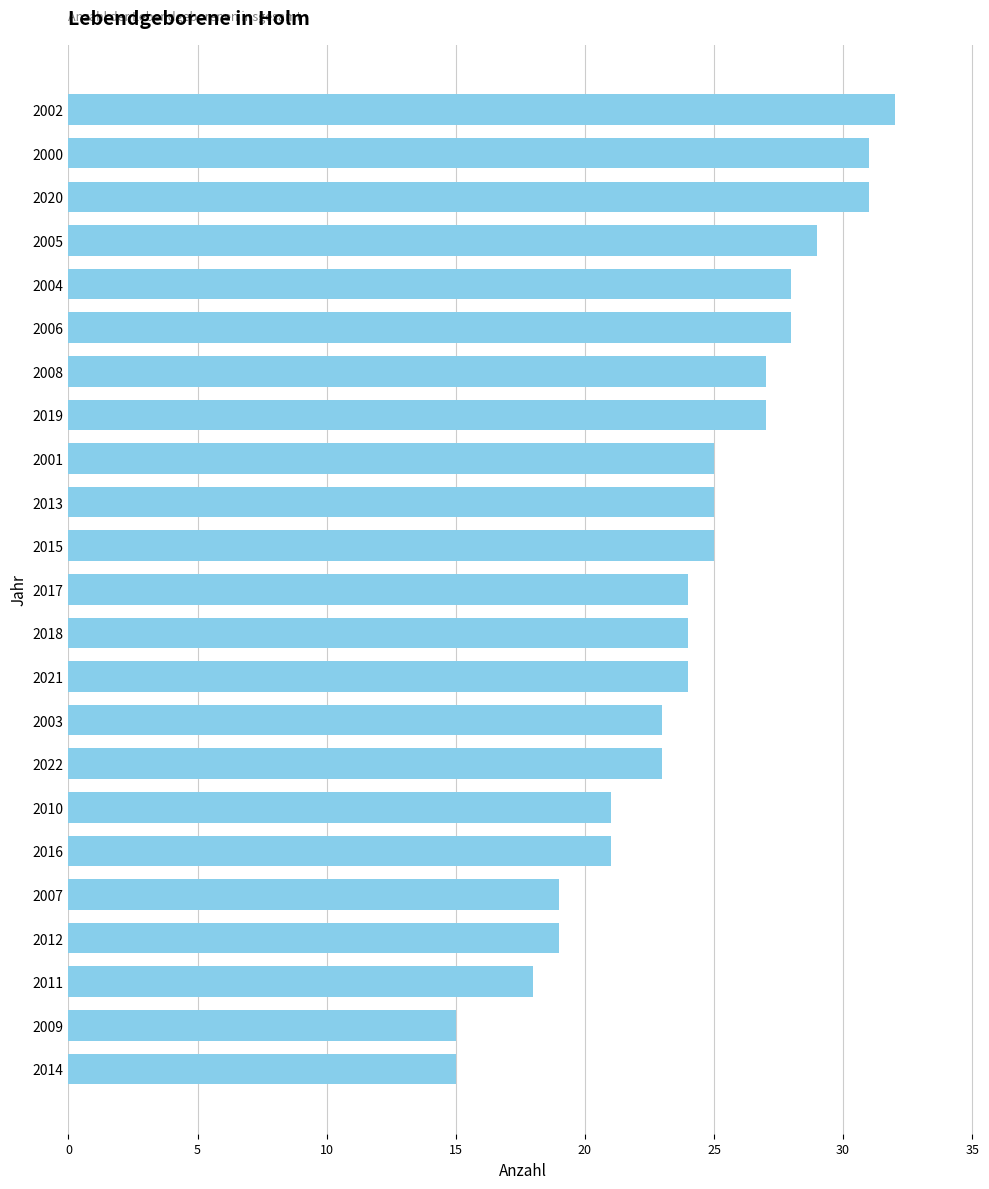

Which category has the highest value across all series?

2002